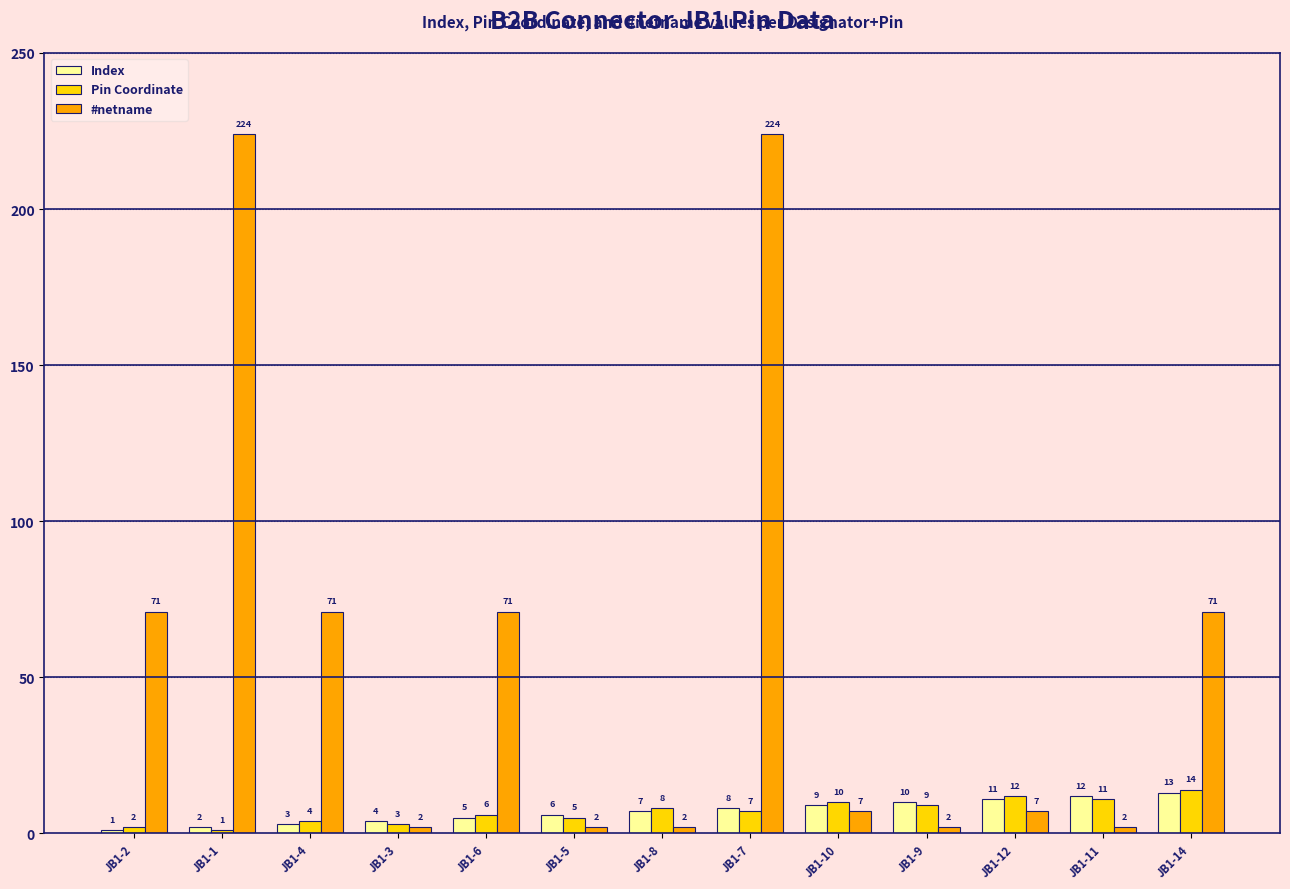

The value of #netname at JB1-2 is 110. True or false?

False